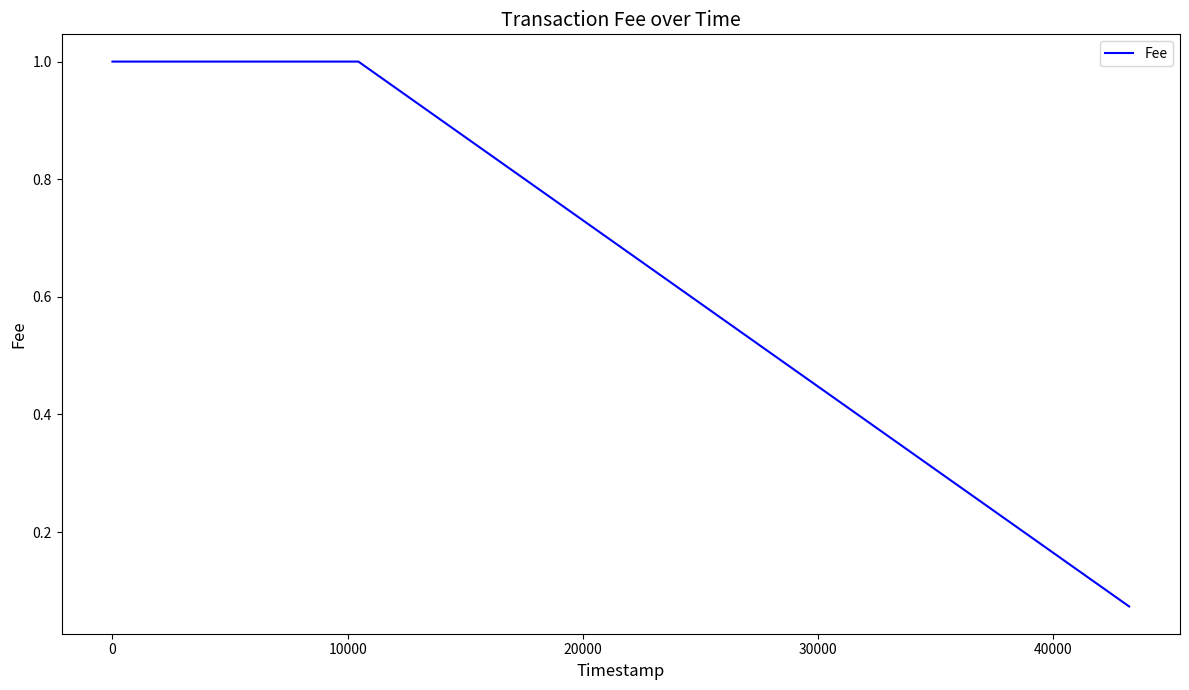

How many values are below 1?

1